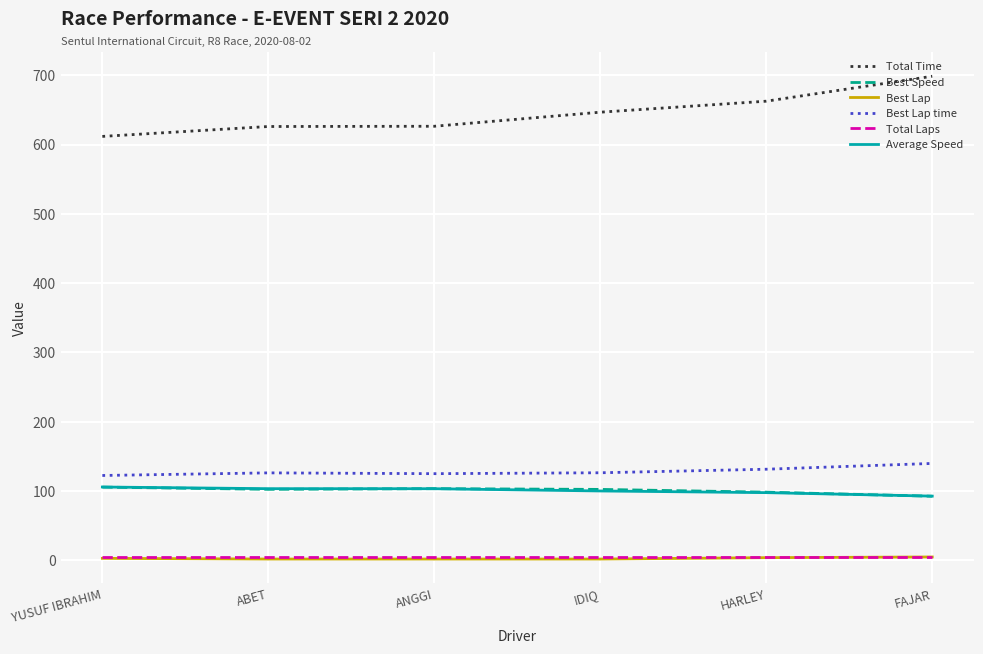

What is the sum of the Best Lap time values at ABET and ANGGI?

251.5